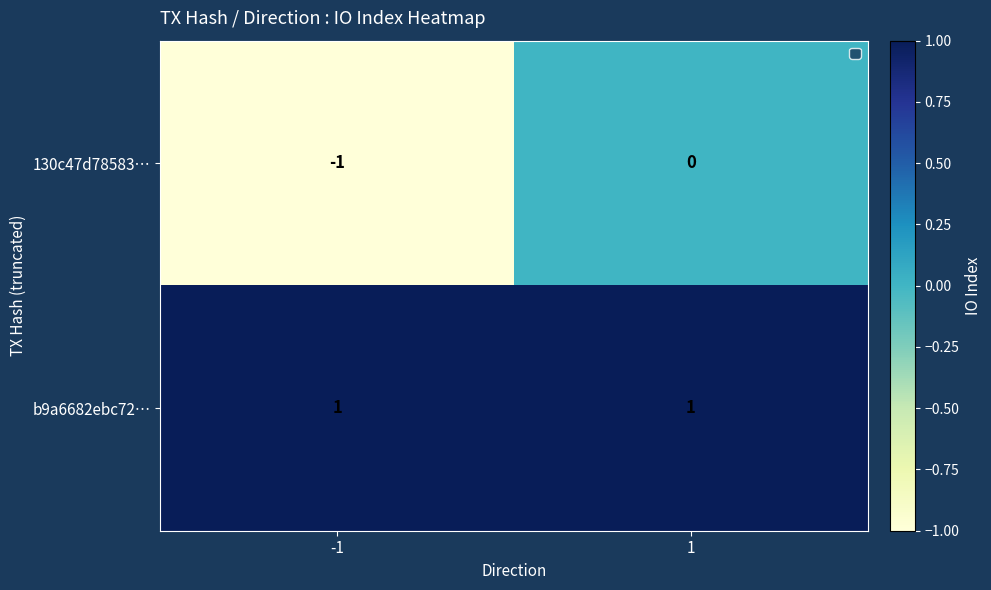

What is the sum of the 130c47d78583… values at -1 and 1?

-1